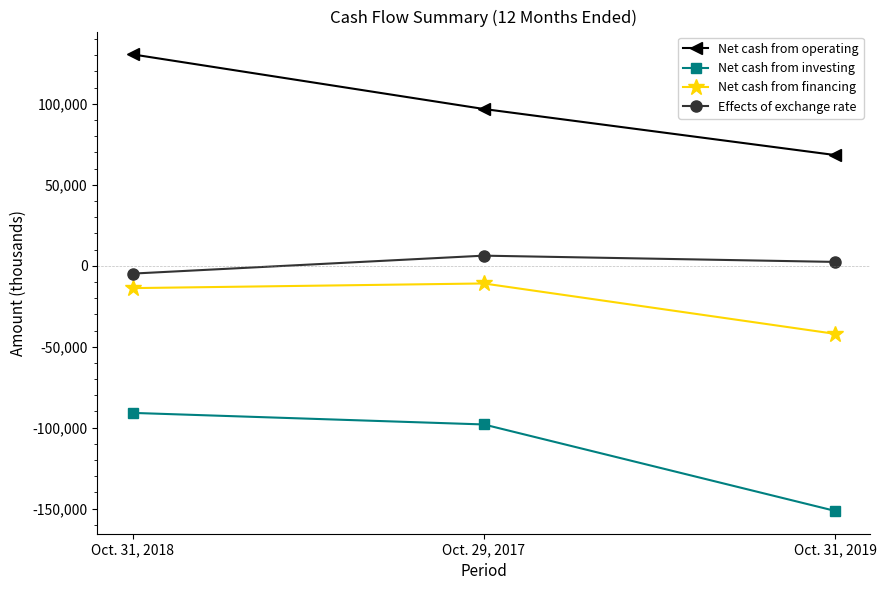

What is the total value across all series at Oct. 31, 2018?

21053